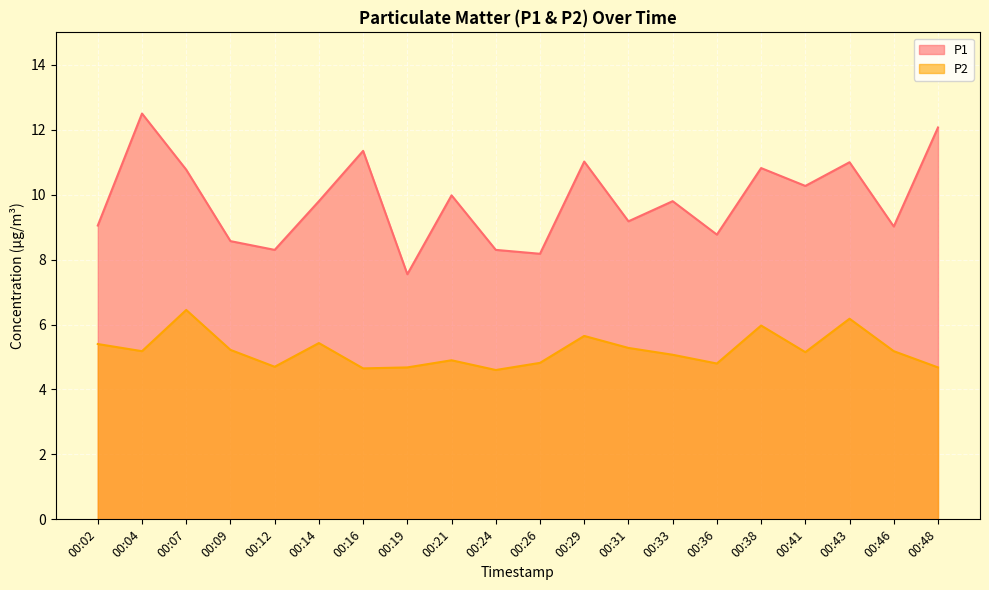

Reading left to right, extract all data points from this chart.

P1: 00:02=9.1	00:04=12.5	00:07=10.8	00:09=8.6	00:12=8.3	00:14=9.8	00:16=11.3	00:19=7.5	00:21=10.0	00:24=8.3	00:26=8.2	00:29=11.0	00:31=9.2	00:33=9.8	00:36=8.8	00:38=10.8	00:41=10.3	00:43=11.0	00:46=9.0	00:48=12.1
P2: 00:02=5.4	00:04=5.2	00:07=6.5	00:09=5.2	00:12=4.7	00:14=5.4	00:16=4.7	00:19=4.7	00:21=4.9	00:24=4.6	00:26=4.8	00:29=5.7	00:31=5.3	00:33=5.1	00:36=4.8	00:38=6.0	00:41=5.2	00:43=6.2	00:46=5.2	00:48=4.7